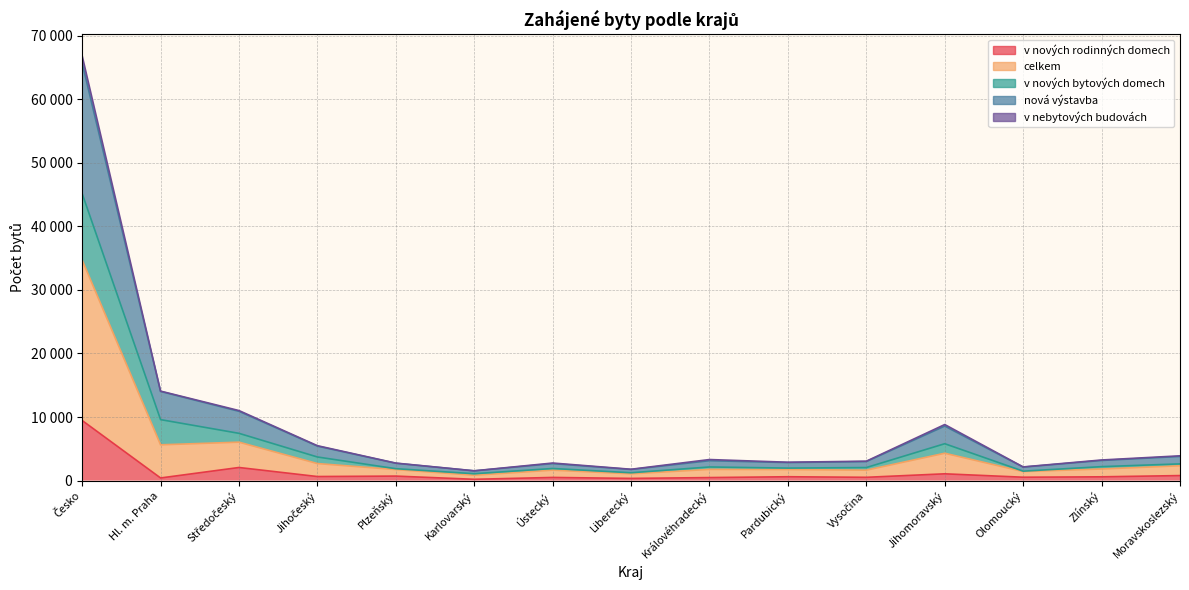

In nová výstavba, how many points are higher than both neighbors (excluding endpoints)?

3